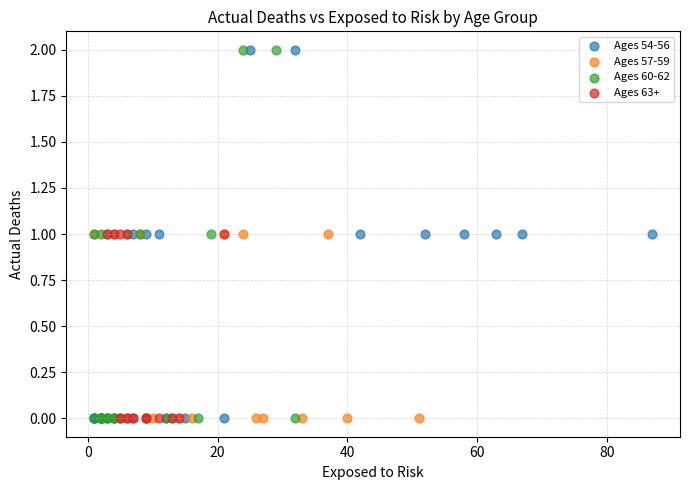

What are all the series names shown in the legend?

Ages 54-56, Ages 57-59, Ages 60-62, Ages 63+